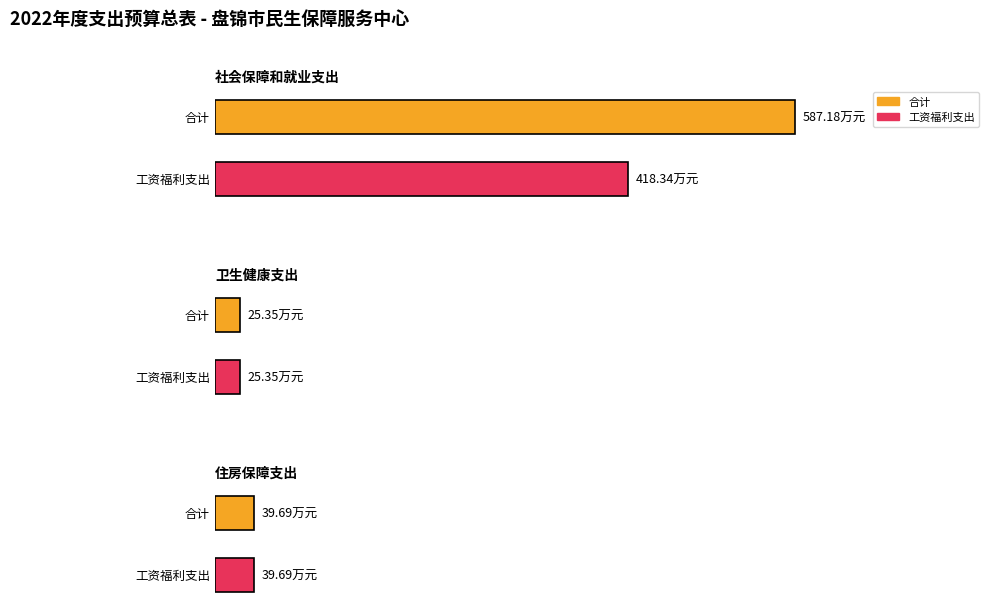

List the series in order of their overall mean, lowest first.

工资福利支出, 合计